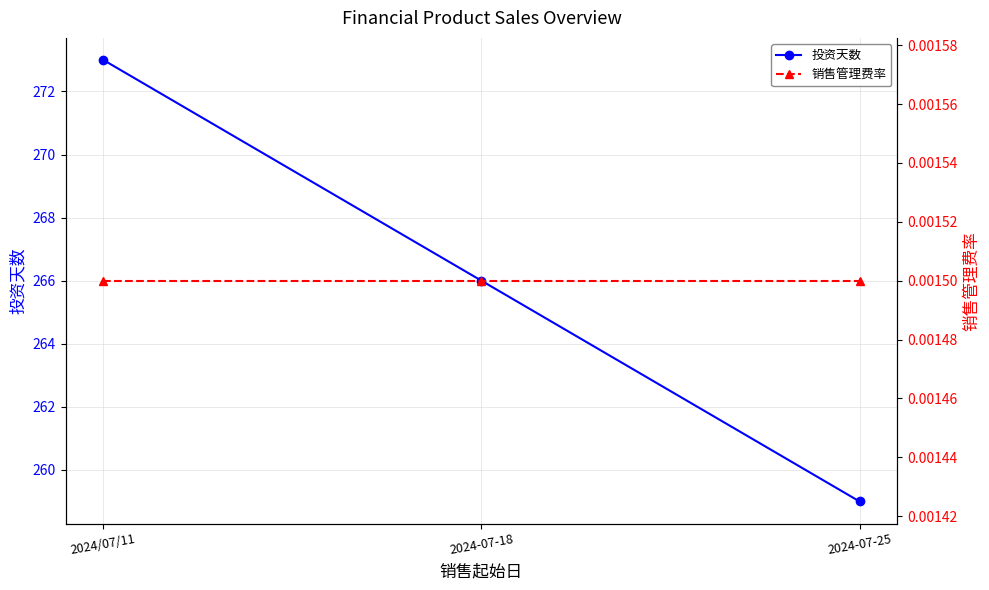

Reading left to right, what are all the values shown in this chart?

投资天数: 2024/07/11=273.0	2024-07-18=266.0	2024-07-25=259.0
销售管理费率: 2024/07/11=0.0	2024-07-18=0.0	2024-07-25=0.0